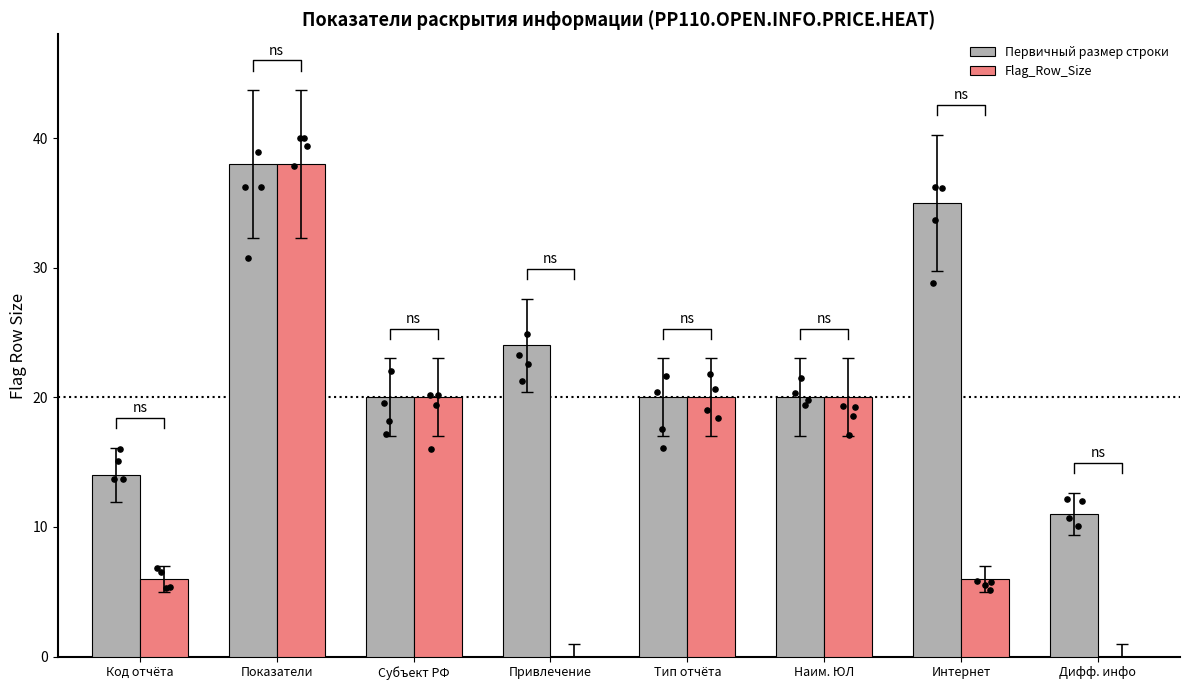

At how many categories does at least one series exceed 5?

8